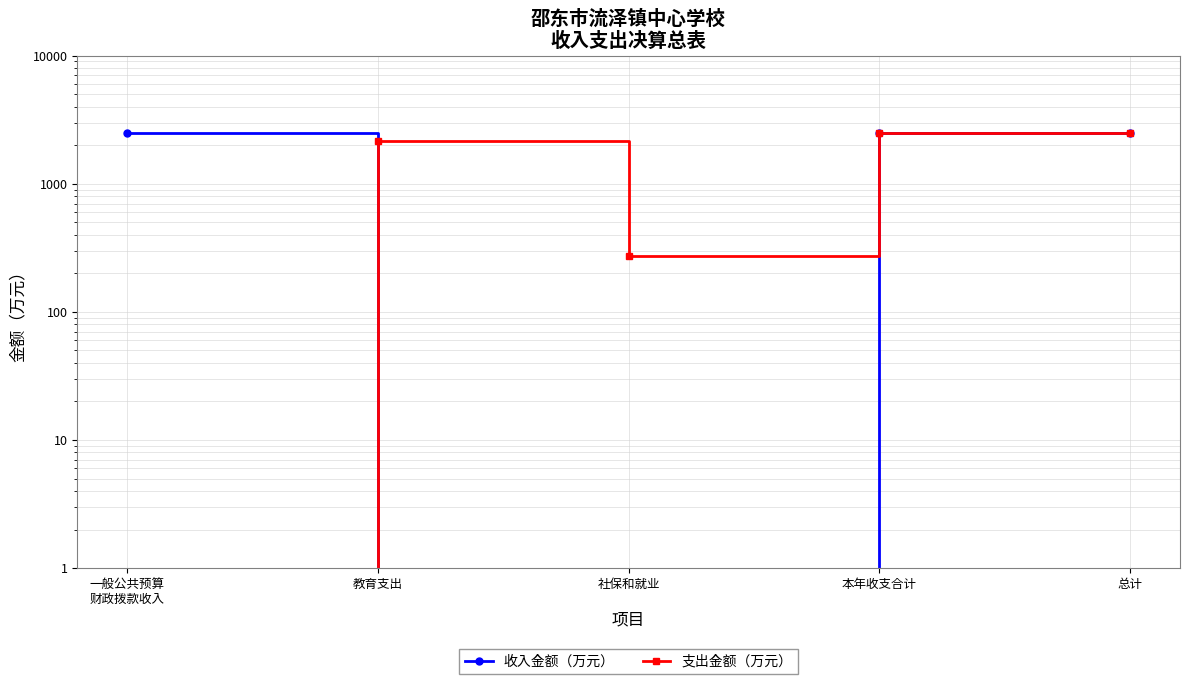

At which category does the chart reach its peak across all series?

一般公共预算
财政拨款收入